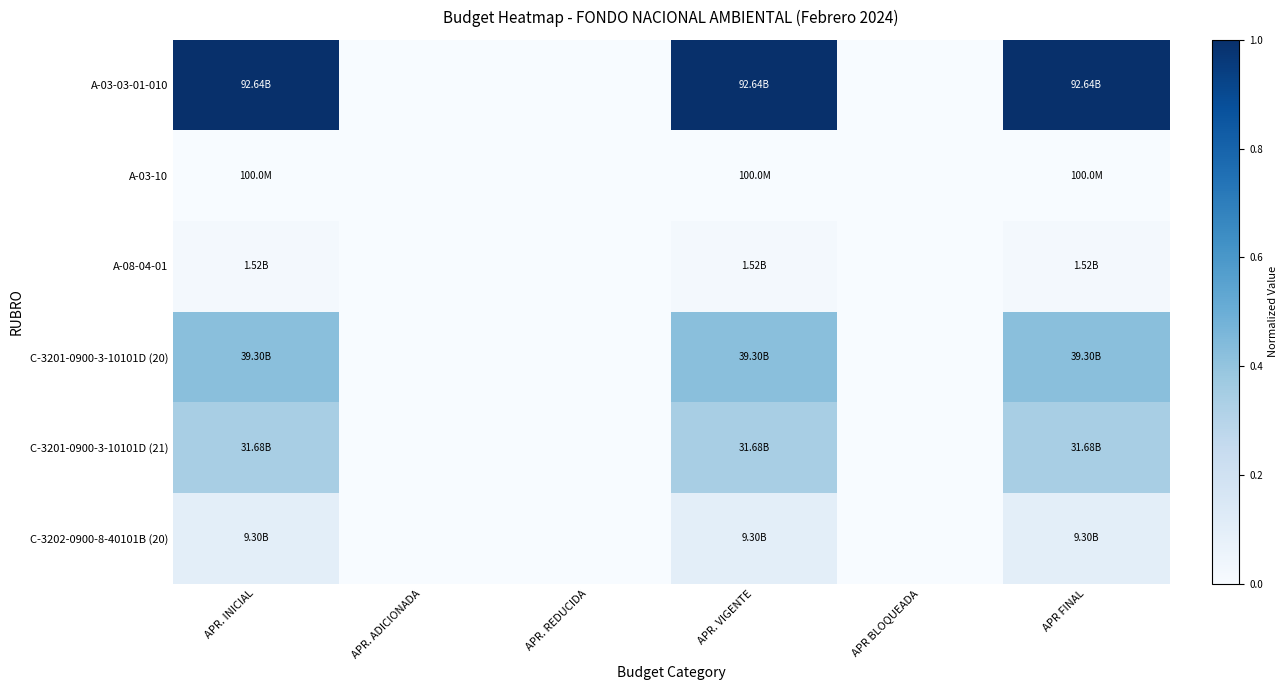

Reading right to left, extract all data points from this chart.

A-03-03-01-010: APR FINAL=1.0	APR BLOQUEADA=0.0	APR. VIGENTE=1.0	APR. REDUCIDA=0.0	APR. ADICIONADA=0.0	APR. INICIAL=1.0
A-03-10: APR FINAL=0.0	APR BLOQUEADA=0.0	APR. VIGENTE=0.0	APR. REDUCIDA=0.0	APR. ADICIONADA=0.0	APR. INICIAL=0.0
A-08-04-01: APR FINAL=0.0	APR BLOQUEADA=0.0	APR. VIGENTE=0.0	APR. REDUCIDA=0.0	APR. ADICIONADA=0.0	APR. INICIAL=0.0
C-3201-0900-3-10101D (20): APR FINAL=0.4	APR BLOQUEADA=0.0	APR. VIGENTE=0.4	APR. REDUCIDA=0.0	APR. ADICIONADA=0.0	APR. INICIAL=0.4
C-3201-0900-3-10101D (21): APR FINAL=0.3	APR BLOQUEADA=0.0	APR. VIGENTE=0.3	APR. REDUCIDA=0.0	APR. ADICIONADA=0.0	APR. INICIAL=0.3
C-3202-0900-8-40101B (20): APR FINAL=0.1	APR BLOQUEADA=0.0	APR. VIGENTE=0.1	APR. REDUCIDA=0.0	APR. ADICIONADA=0.0	APR. INICIAL=0.1